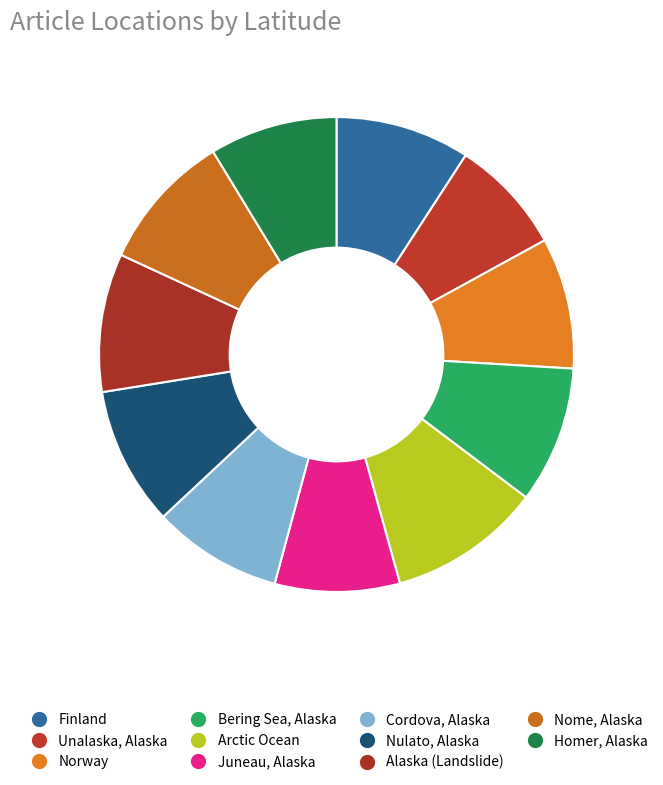

What is the smallest slice in the pie chart?

Unalaska, Alaska